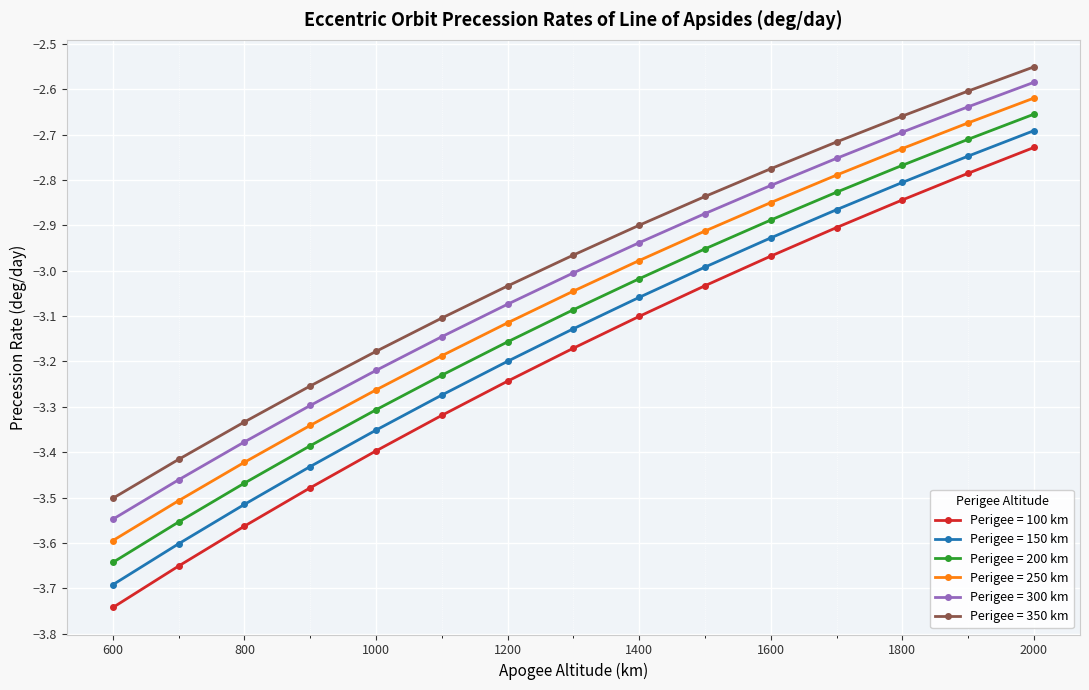

True or false: Perigee = 300 km and Perigee = 100 km cross at least once.

False